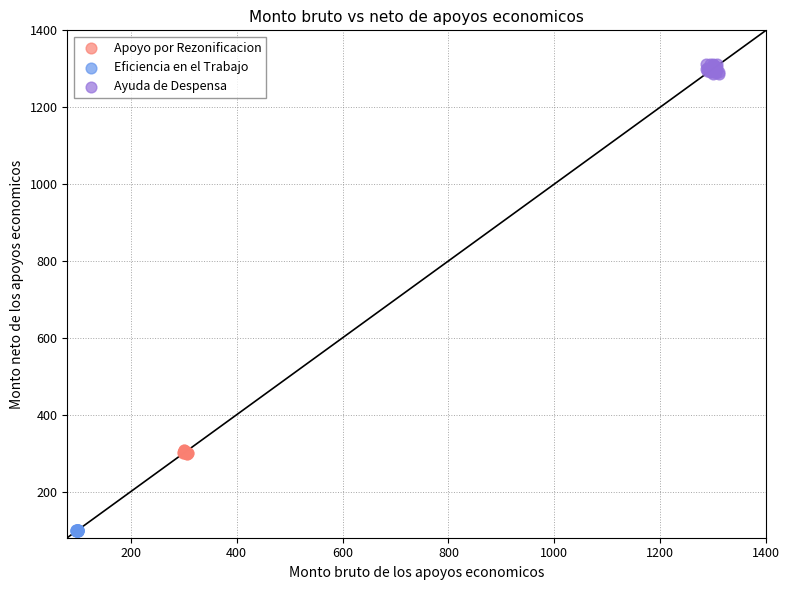

What are all the series names shown in the legend?

Apoyo por Rezonificacion, Eficiencia en el Trabajo, Ayuda de Despensa